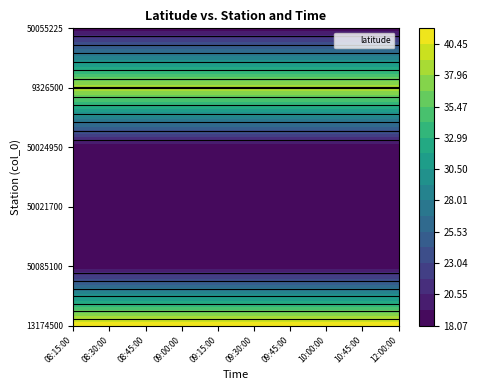

At which category is the sum across all series the highest?

08:15:00